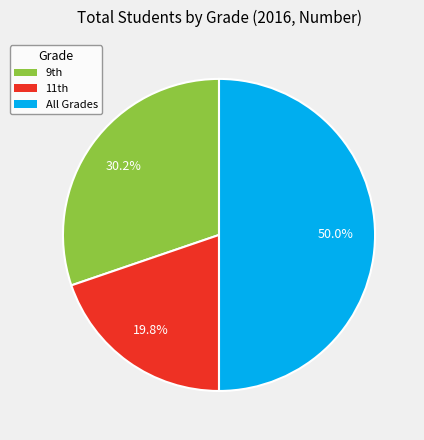

How many segments does this pie chart have?

3